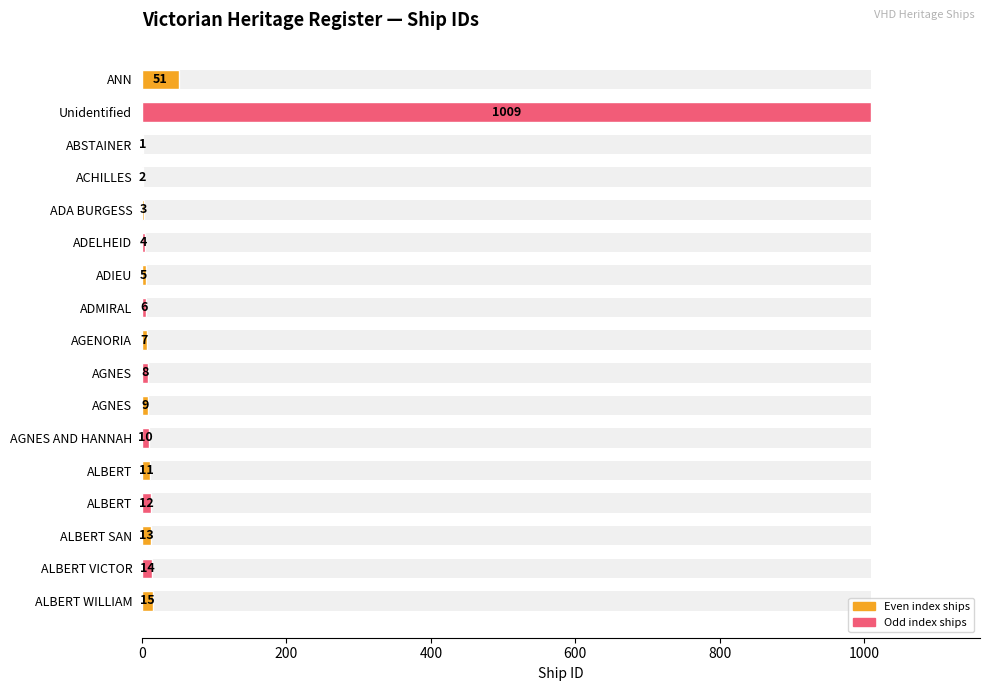

The value at ALBERT is 12. True or false?

True